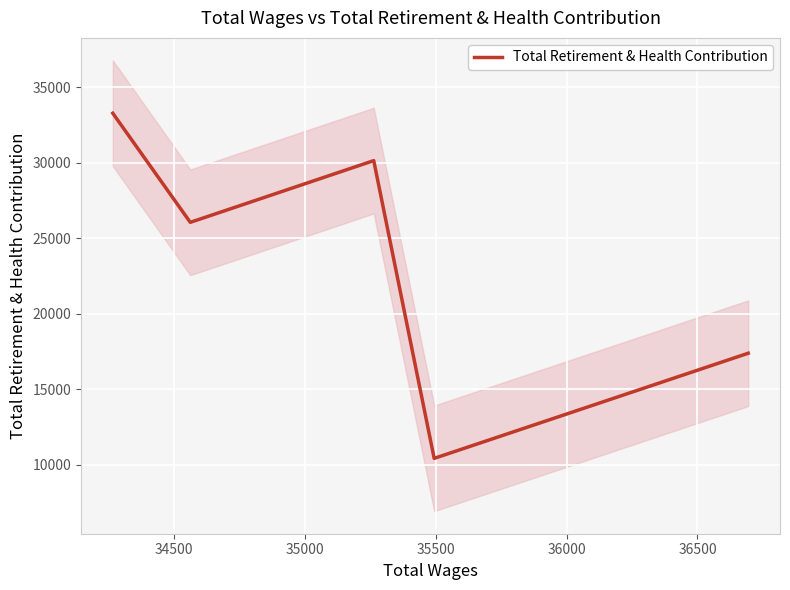

What is the average value?

23462